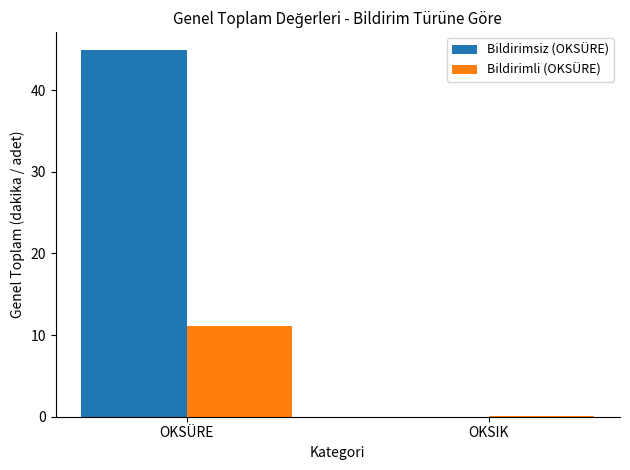

Which series has the largest total across all categories?

Bildirimsiz (OKSÜRE)